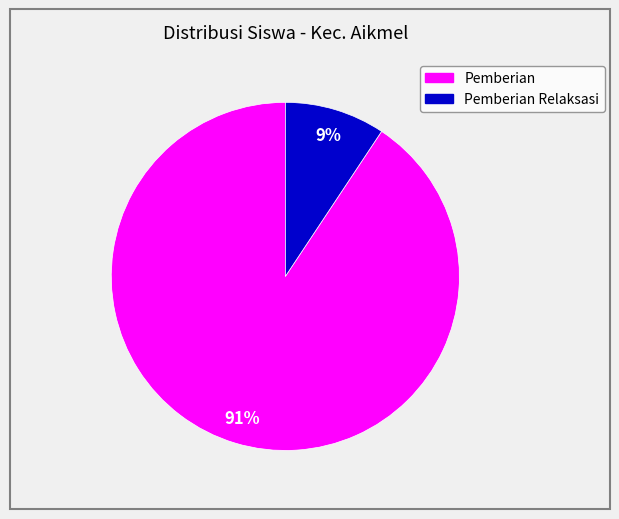

Is there any slice that represents more than half of the pie?

Yes